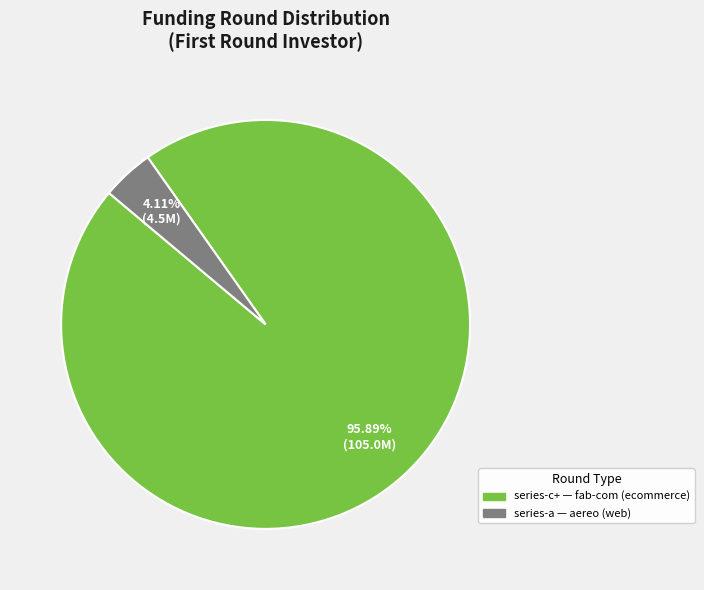

Between series-c+ and series-a, which is larger?

series-c+